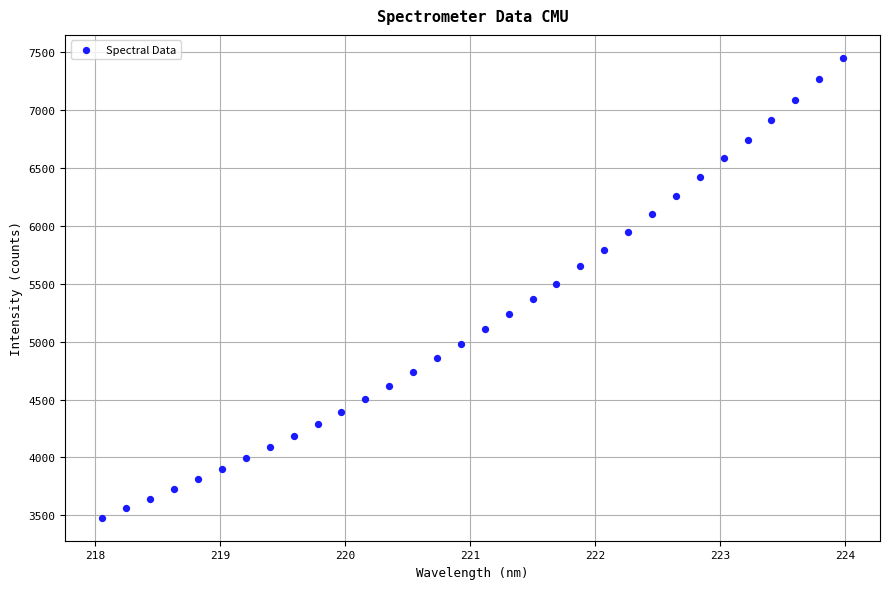

What is the range of X values (max minus min)?

5.9